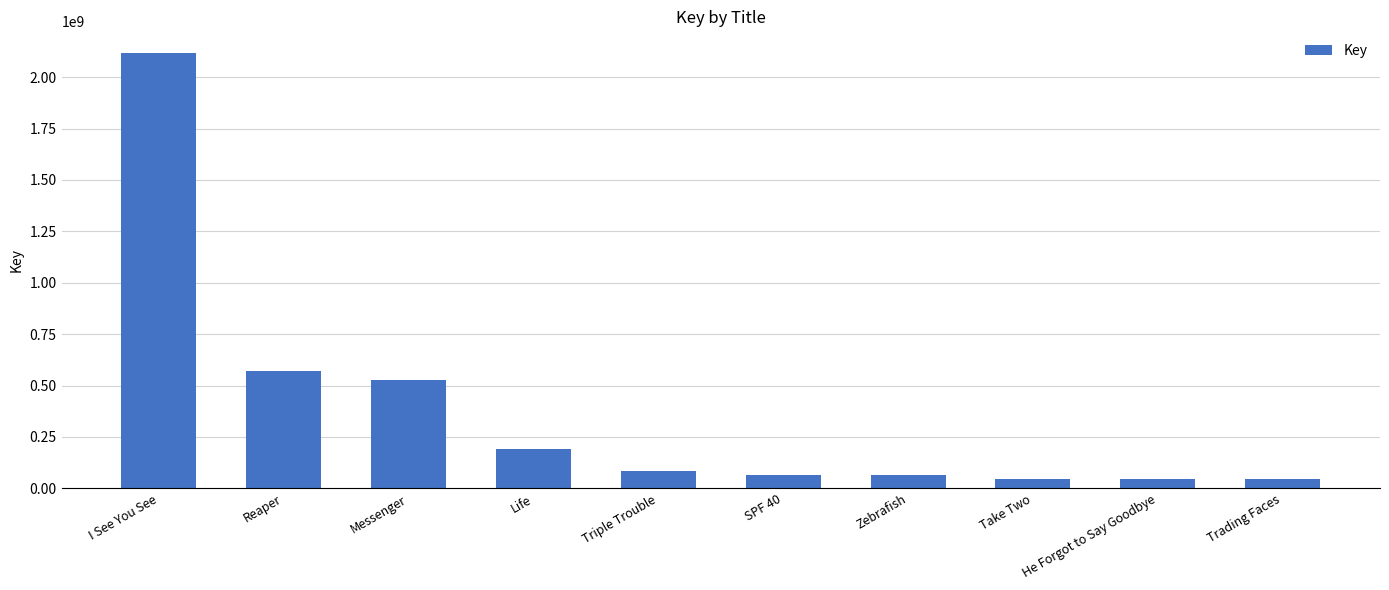

At which label is the value closest to 1080884436?

Reaper